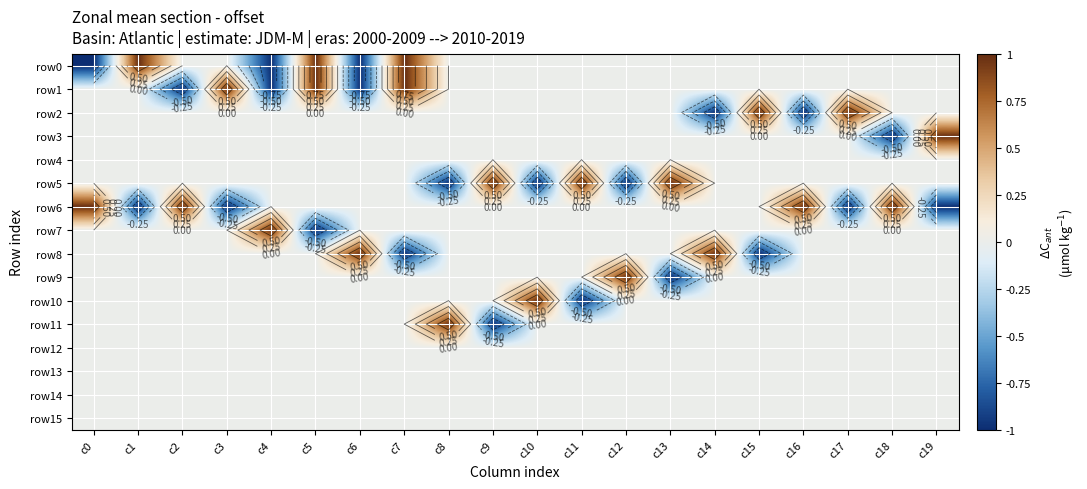

Where does the row0 series first go above 0?

c1